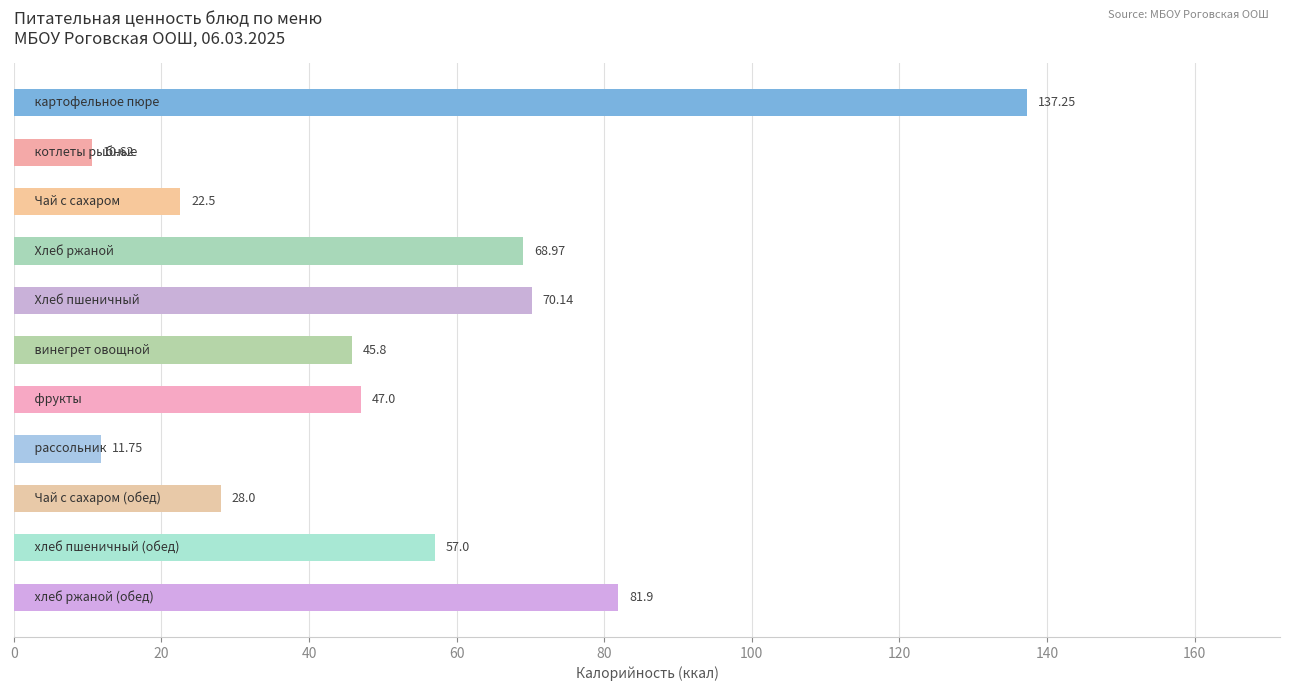

What is the difference between the second highest and minimum values?

71.3